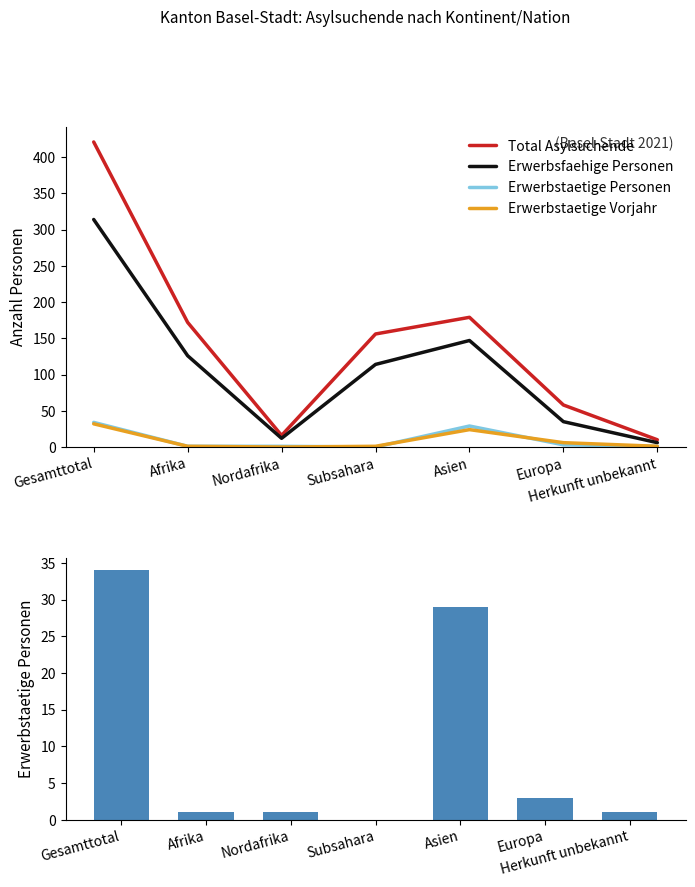

At which label does Erwerbstaetige Personen first exceed 1?

Gesamttotal